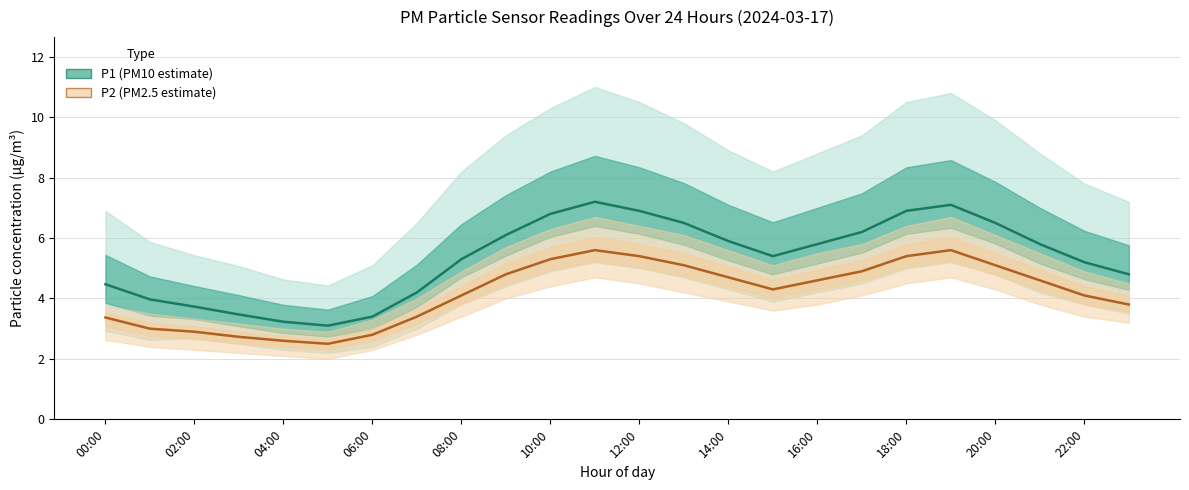

How many data points in P1_lower are above 4?

12